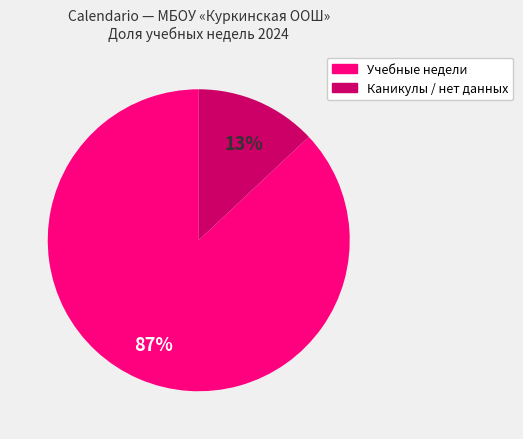

Does any single category account for the majority?

Yes